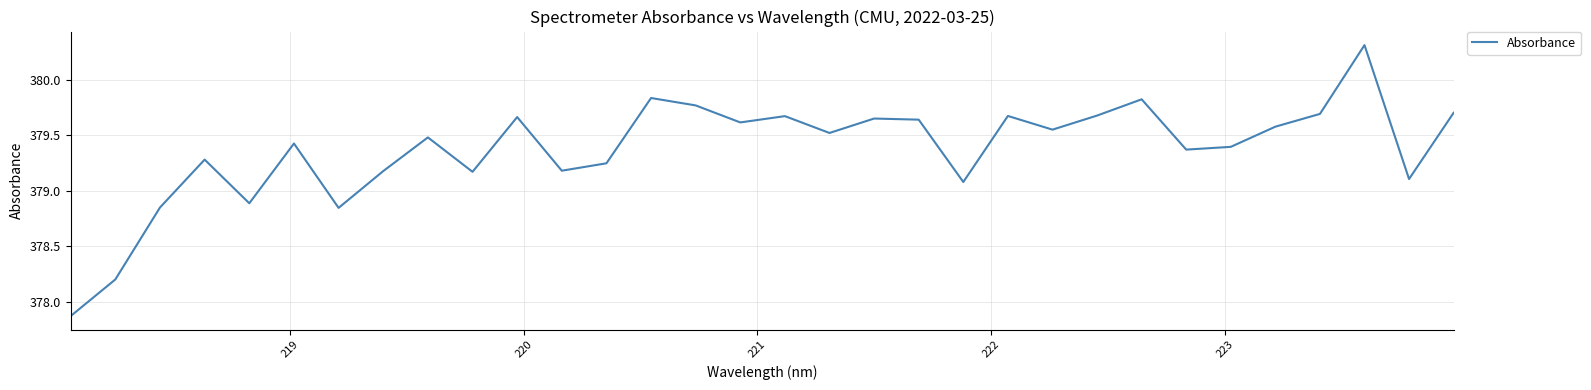

What is the maximum value shown in the chart?

380.3